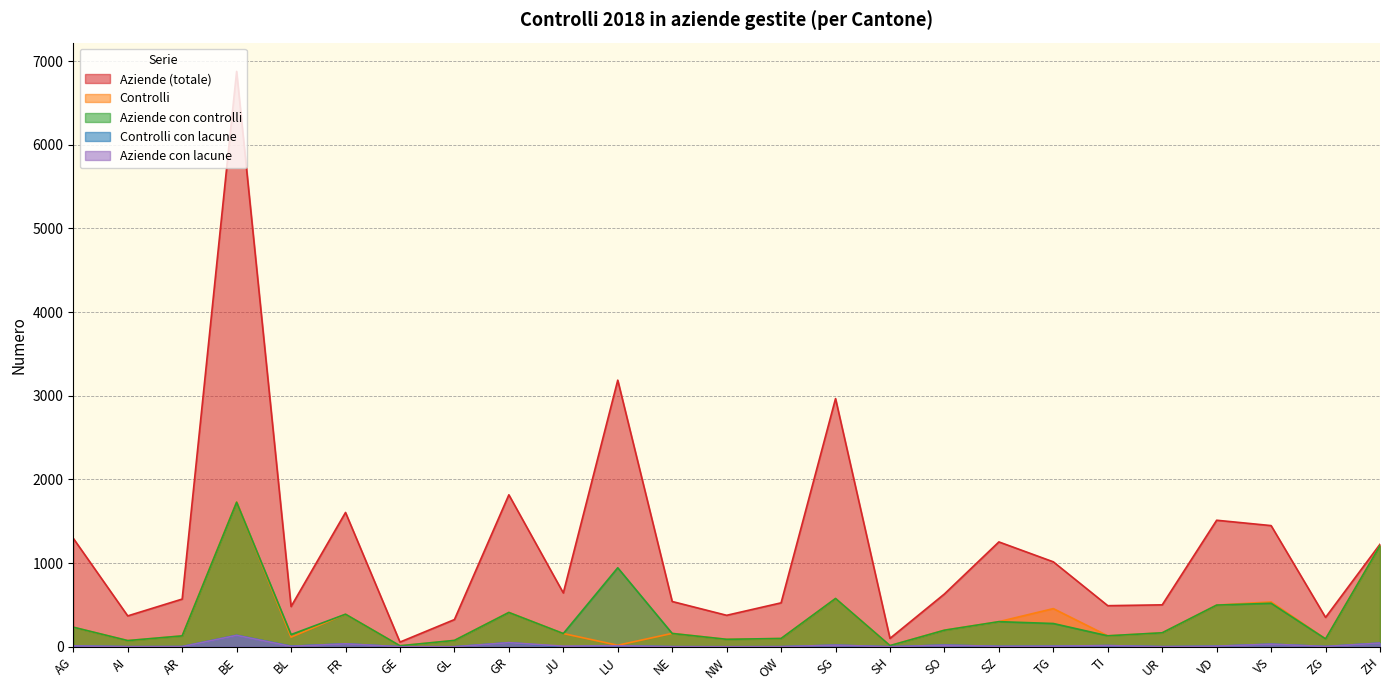

What is the label of the 5th point from the left?

BL